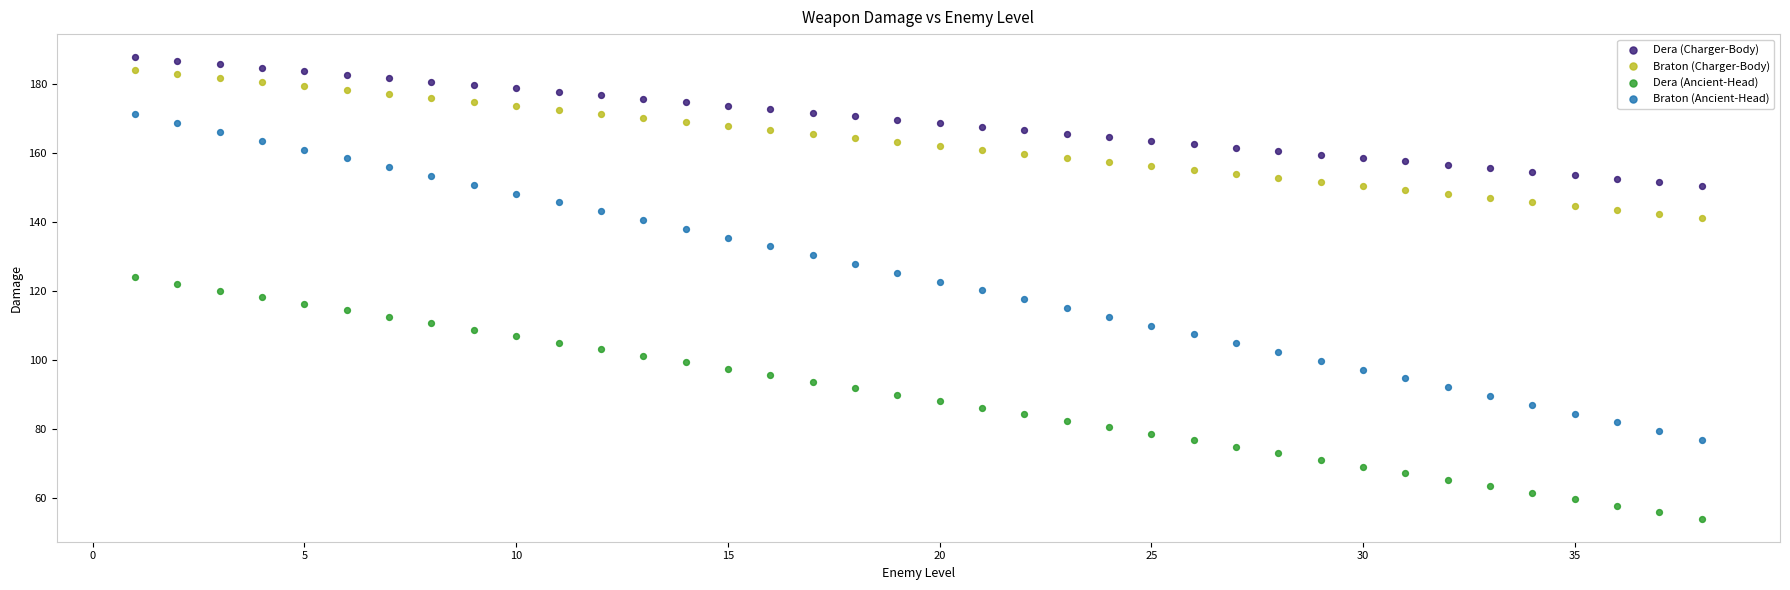

Across all data points, what is the range of Y values (max minus min)?

133.7